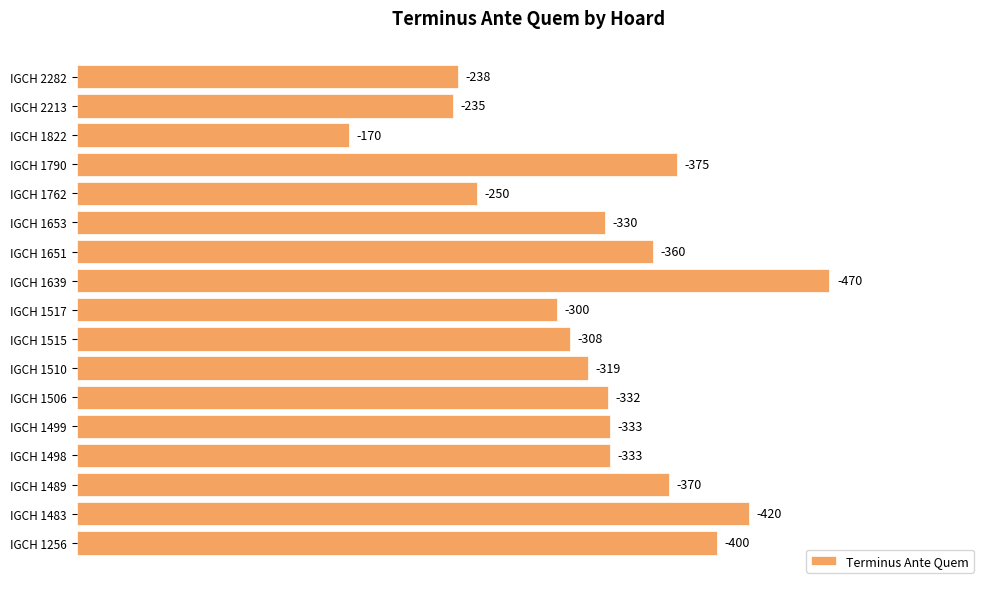

Are the bars grouped side by side (vs. stacked)?

No